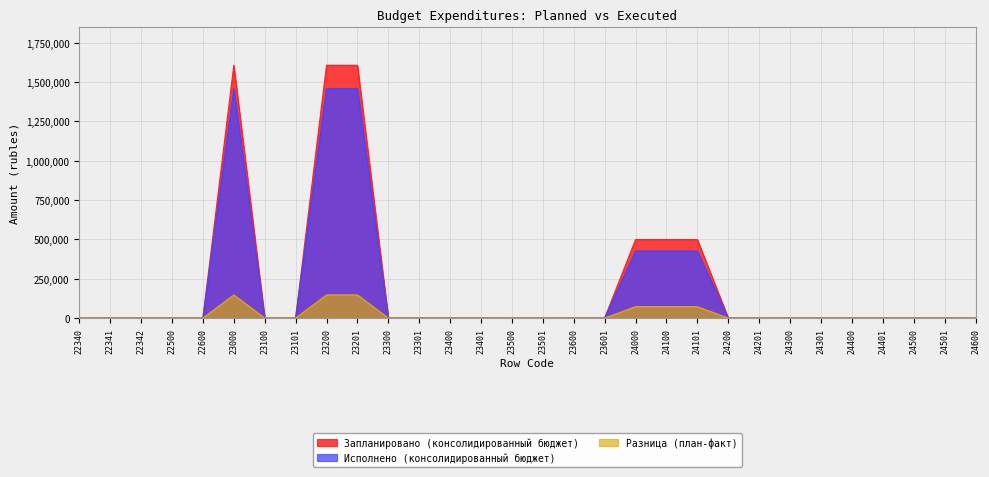

How many values in Исполнено (консолидированный бюджет) are above zero?

6